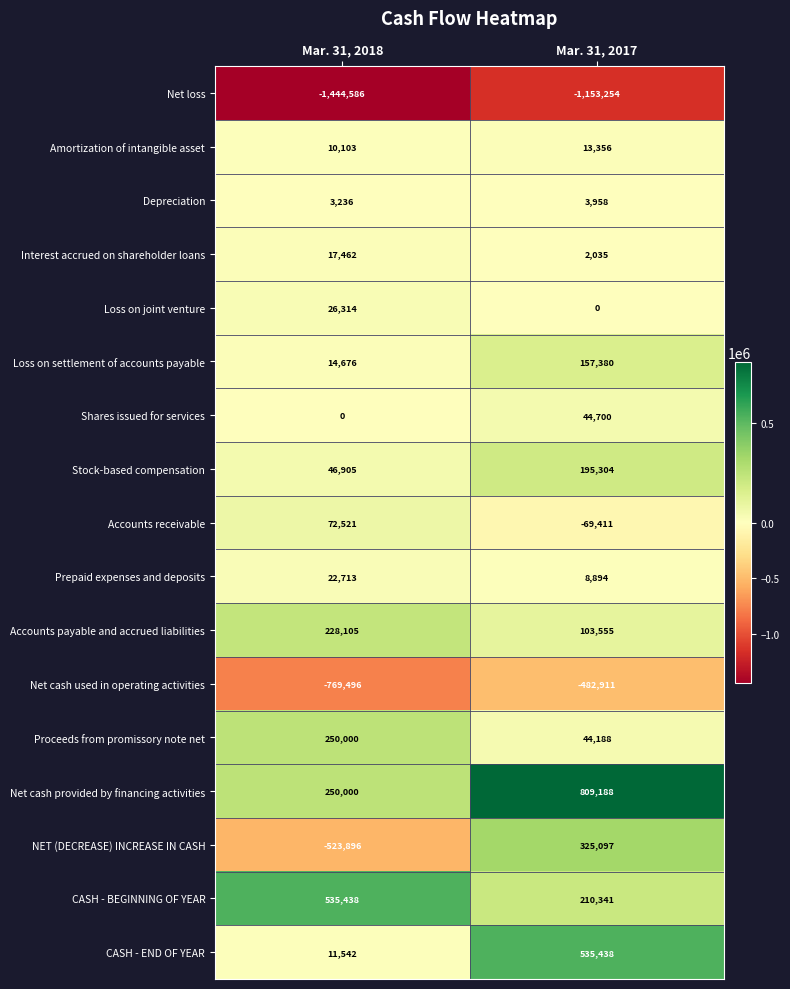

Where is Depreciation nearest to the value 3597?

Mar. 31, 2018